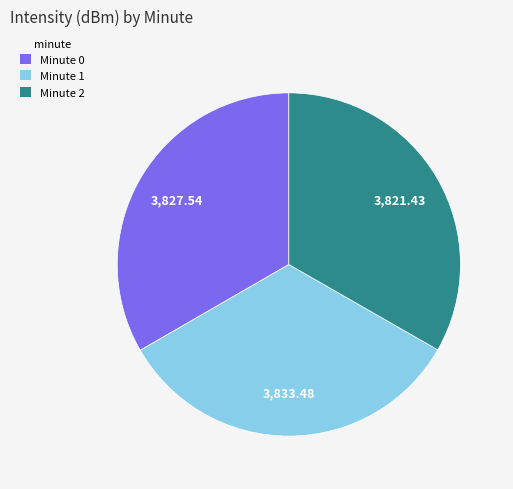

Is there a majority slice in this chart?

No